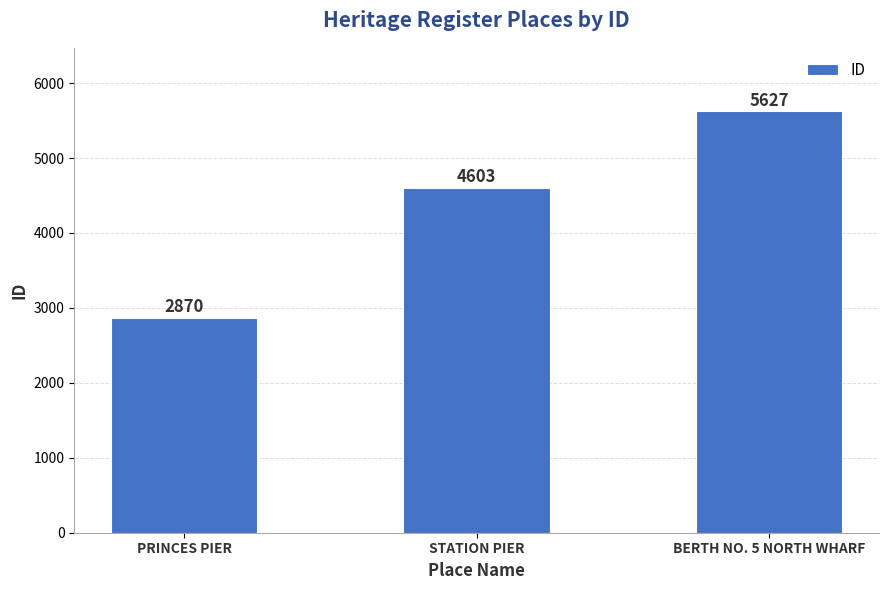

What is the difference between the values at PRINCES PIER and STATION PIER?

1733